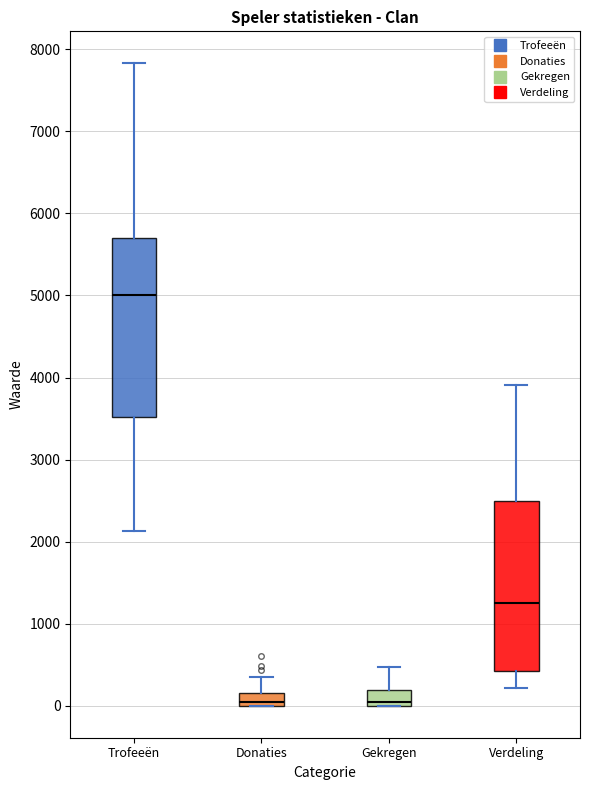

Reading left to right, transcribe this box plot: for each box, give where its median line is, the range the box spans, and where its two whiskers end, as read against the y-axis. The values are not printed on the chart, so give them approximately, as read against the axis.

Trofeeën: median 5000, box 3500 to 5700, whiskers 2100 to 7800
Donaties: median 0 (just above the box's lower edge), box 0 to 200, whiskers 0 to 400
Gekregen: median 0 (just above the box's lower edge), box 0 to 200, whiskers 0 to 500
Verdeling: median 1200, box 400 to 2500, whiskers 200 to 3900